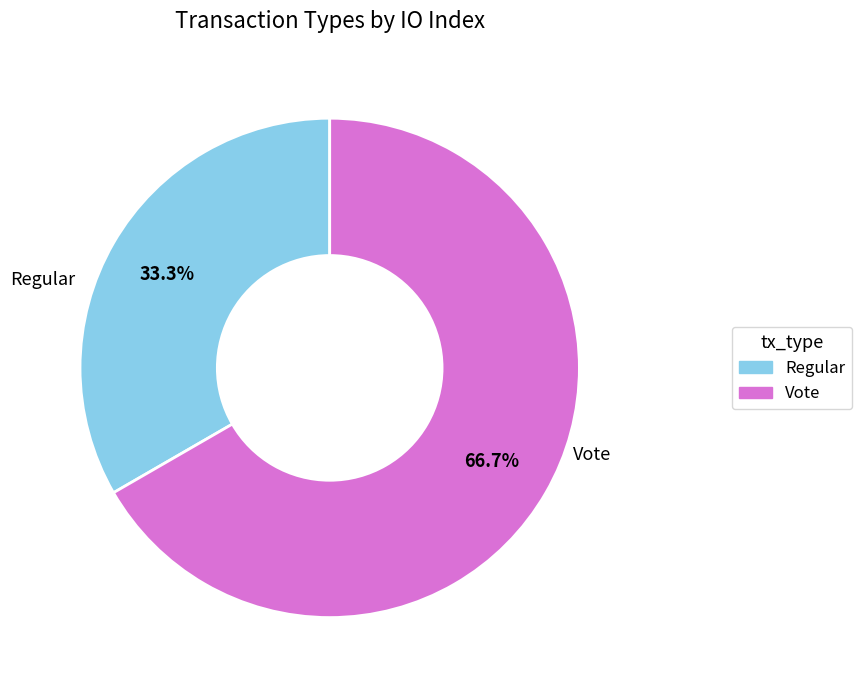

The Vote slice represents 55% of the pie. True or false?

False